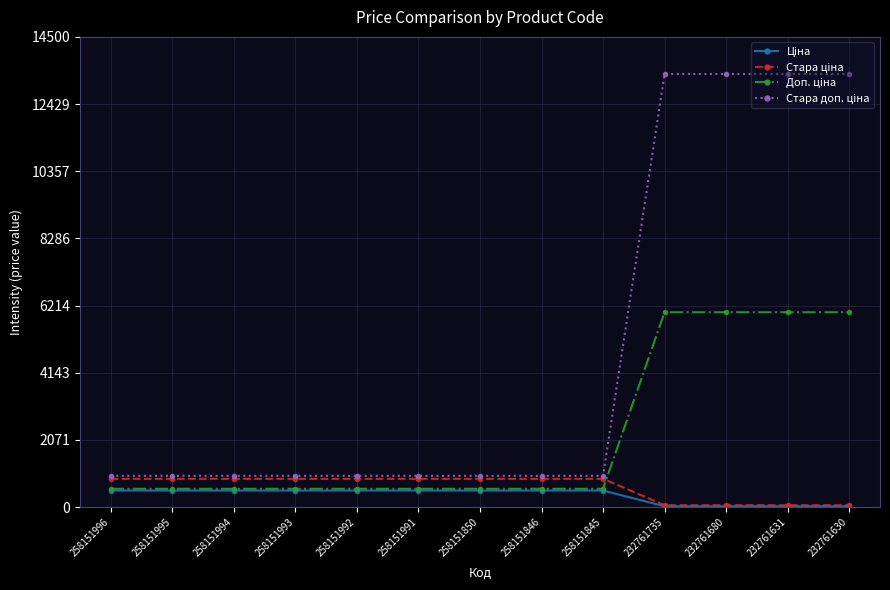

What is the spread (max minus min) of values at 258151993?

455.6